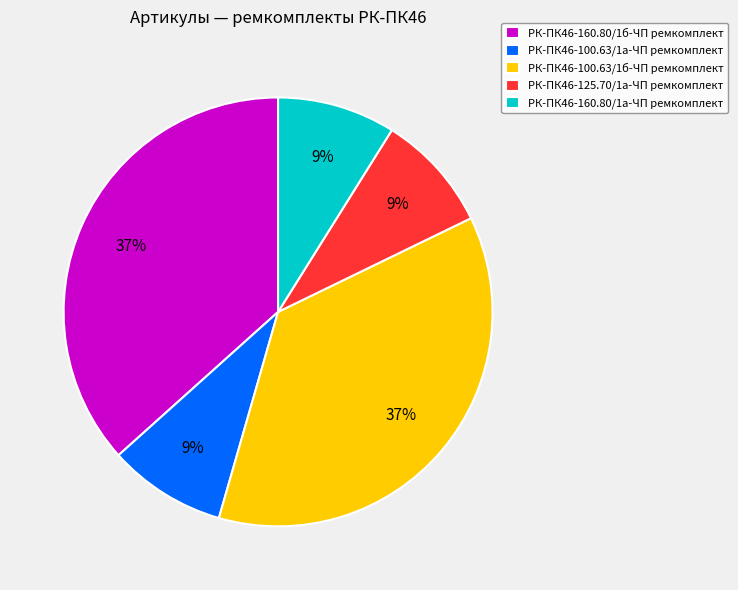

The РК-ПК46-160.80/1а-ЧП ремкомплект slice represents 9% of the pie. True or false?

True